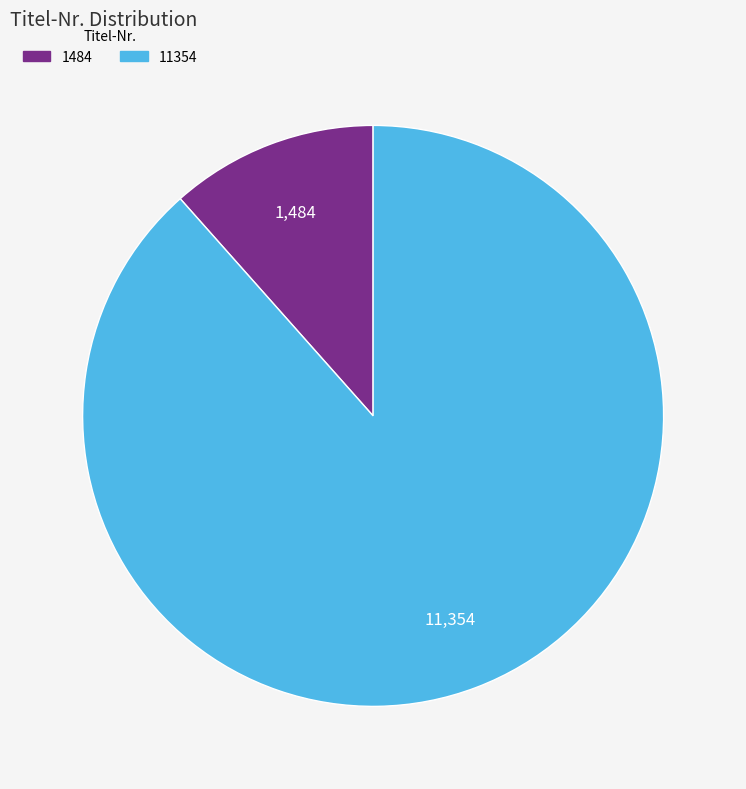

Which slice is the smallest?

1484